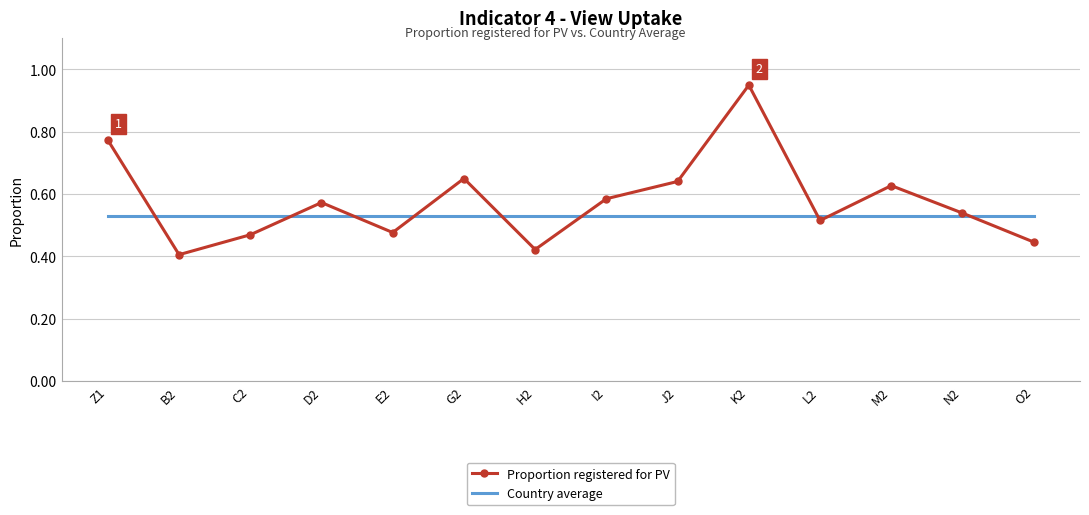

Which series has the largest range (max minus min)?

Proportion registered for PV